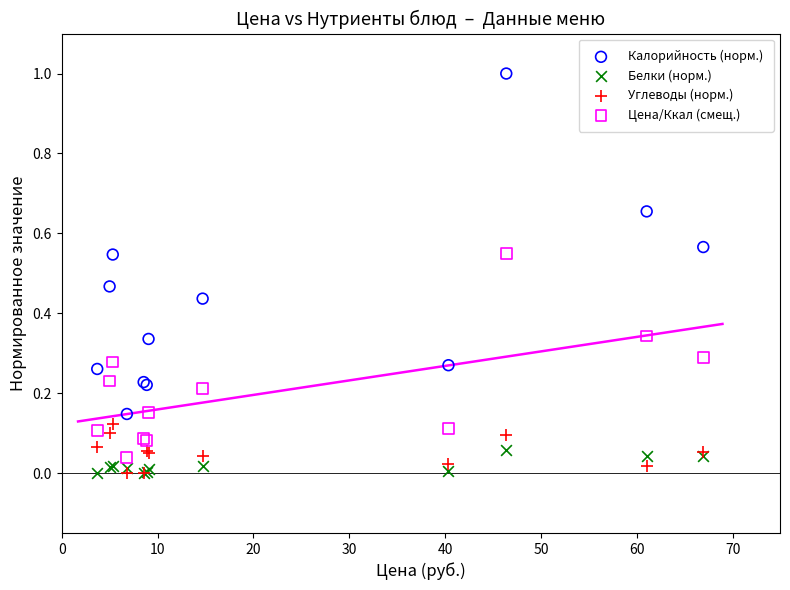

Which series reaches the maximum Y coordinate?

Калорийность (норм.)